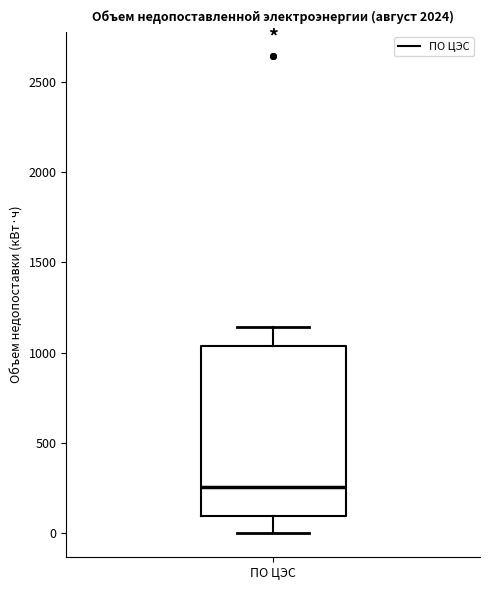

Where is the upper edge of the box for ПО ЦЭС on the y-axis? The values are not printed on the chart, so give them approximately, as read against the axis.

1050